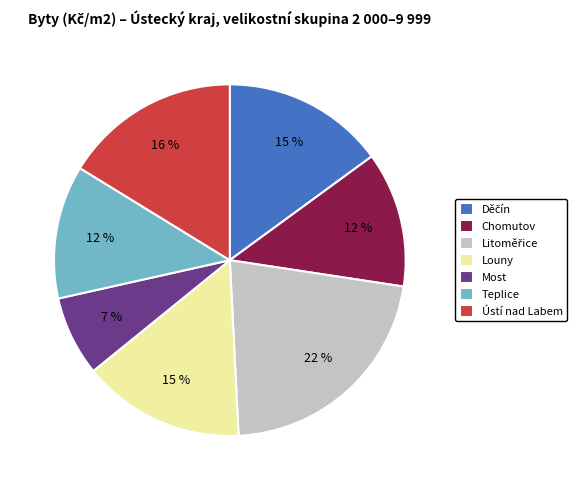

The Teplice slice represents 1% of the pie. True or false?

False